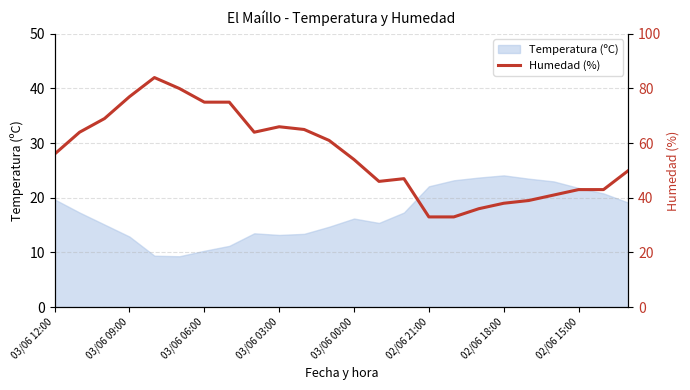

True or false: Temperatura (ºC) has a value of 10.7 at 02/06 21:00.

False